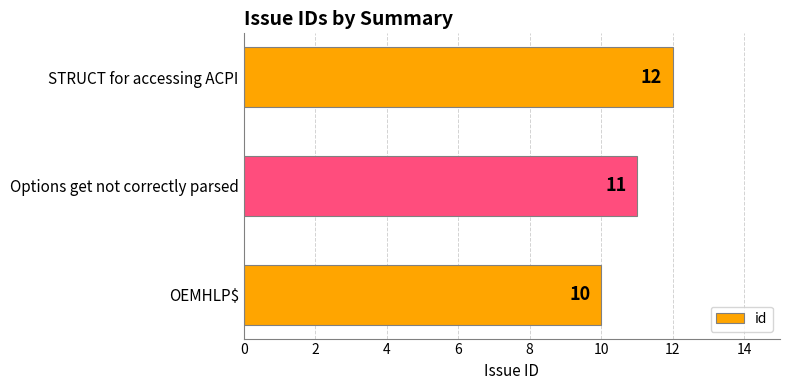

Where is the data nearest to the value 11?

Options get not correctly parsed